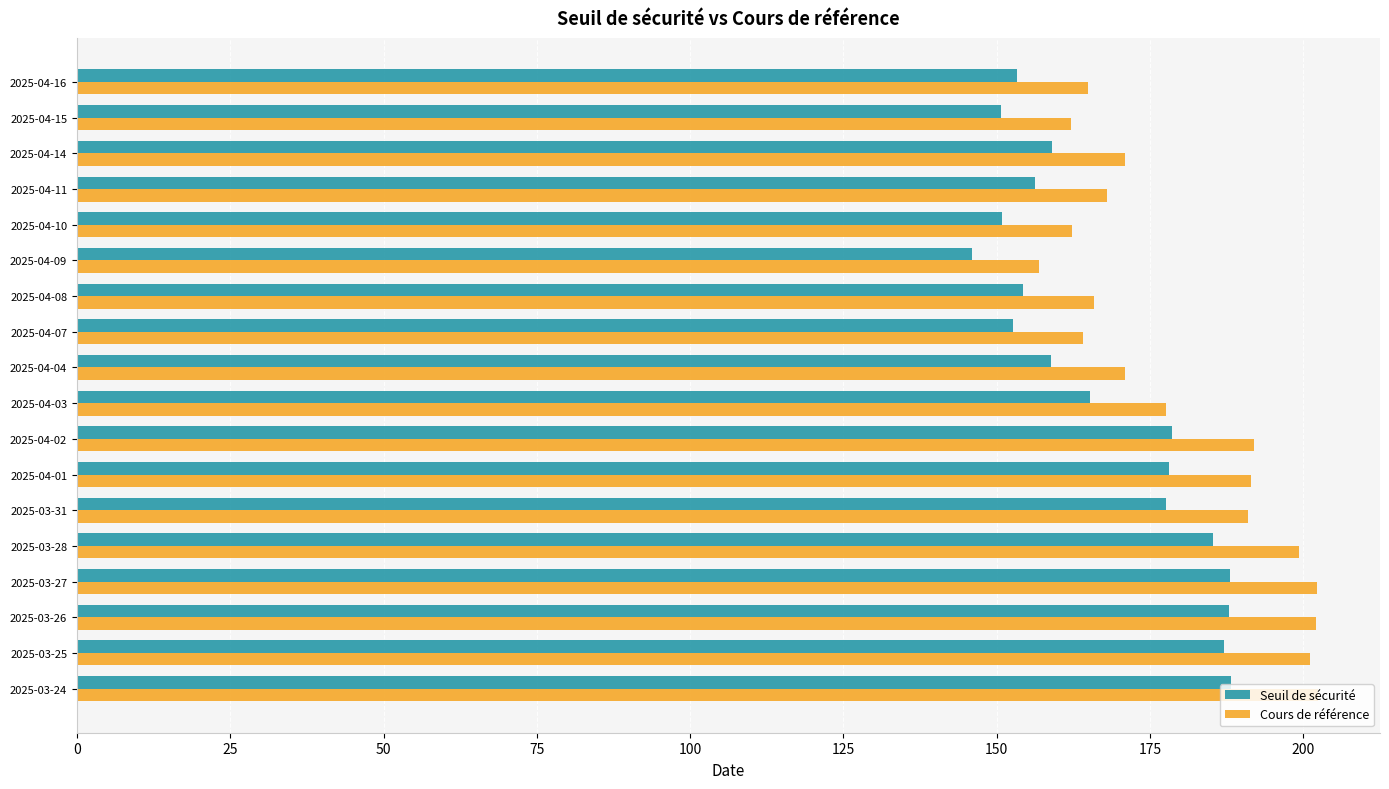

Is it true that Seuil de sécurité equals 187.0 at 2025-03-25?

True